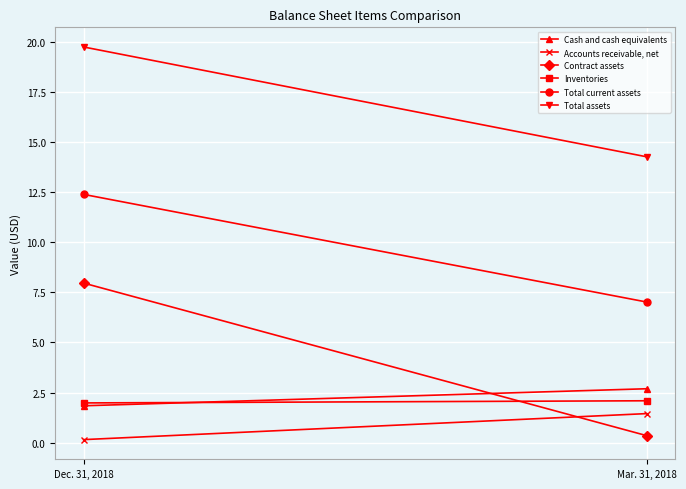

What is the label of the 1st point from the left?

Dec. 31, 2018